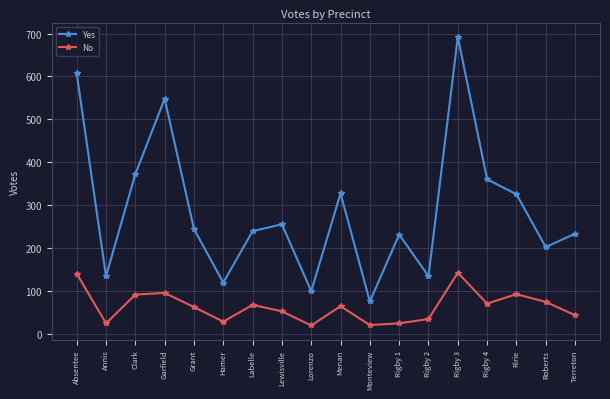

At which category is the sum across all series the highest?

Rigby 3